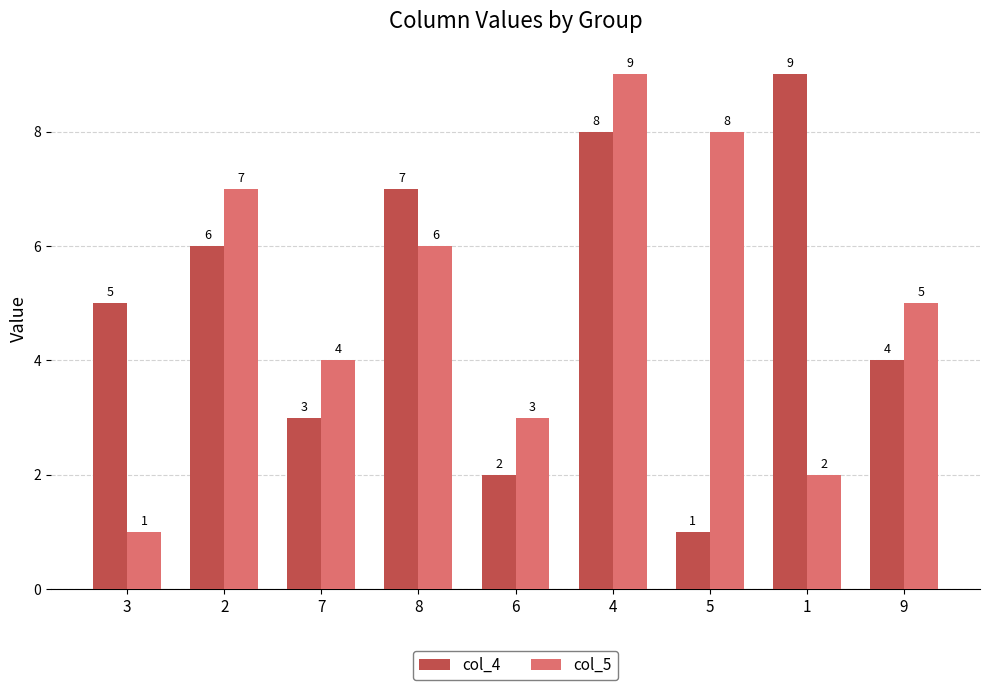

How many distinct data groups are displayed?

2